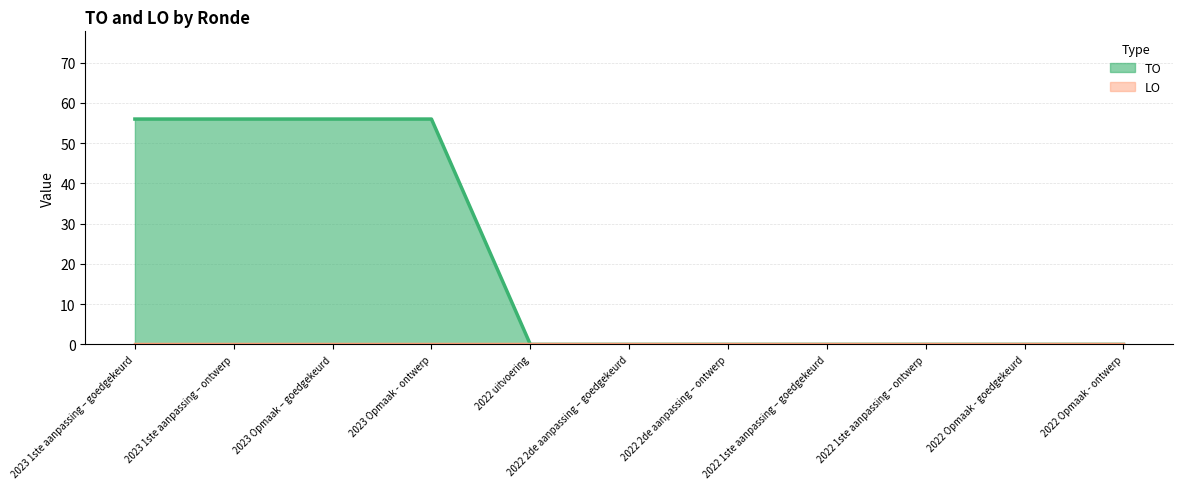

At which category does the chart reach its peak across all series?

2023 1ste aanpassing – goedgekeurd